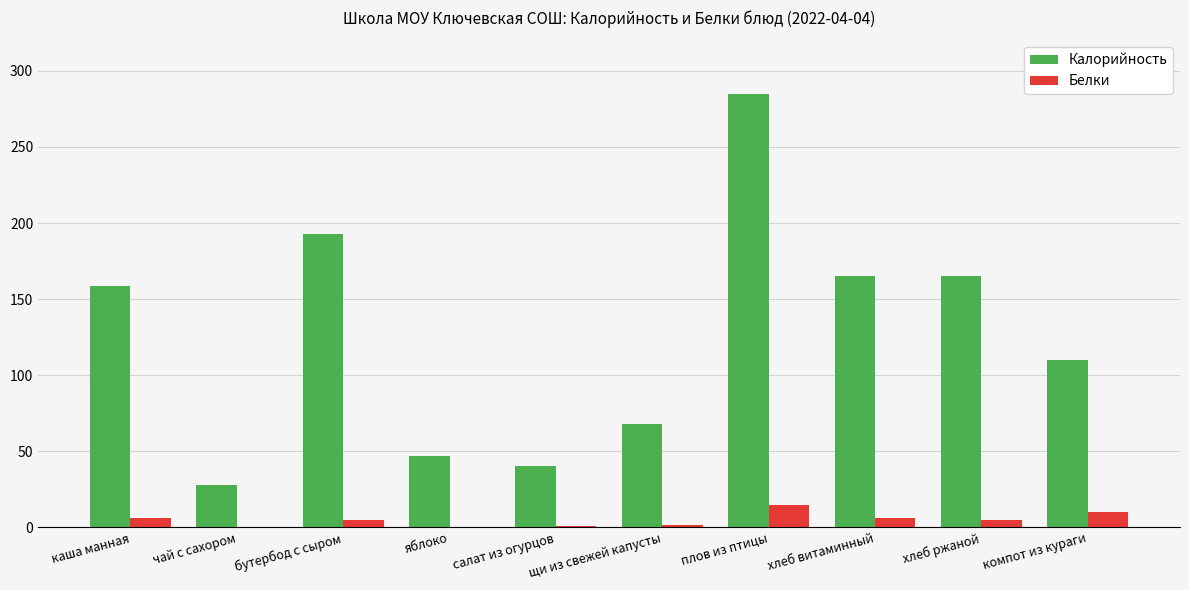

What is the highest value of the Калорийность series?

285.0